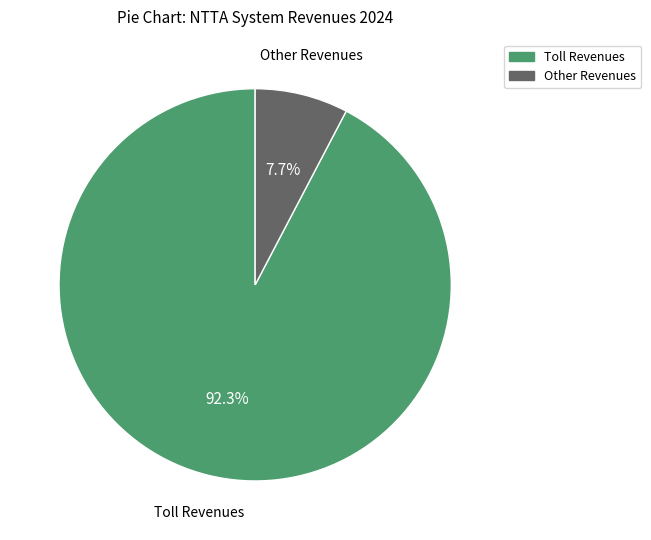

Does Other Revenues represent more than half of the total?

No